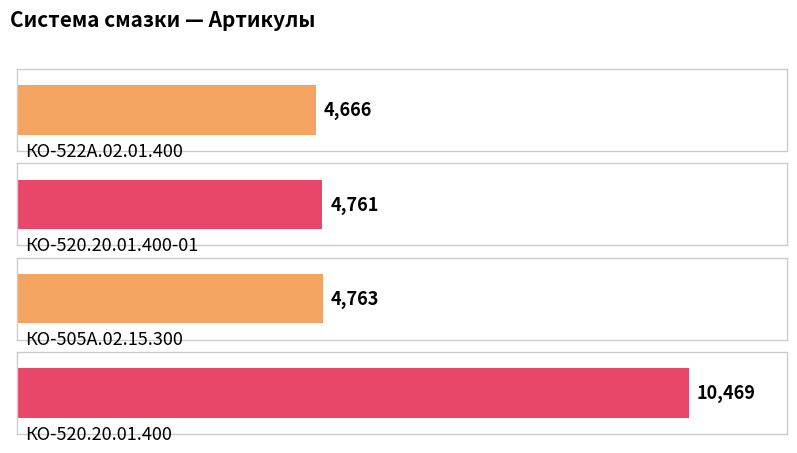

Reading left to right, transcribe all the data shown in this chart.

КО-522А.02.01.400=4666	КО-520.20.01.400-01=4761	КО-505А.02.15.300=4763	КО-520.20.01.400=10469